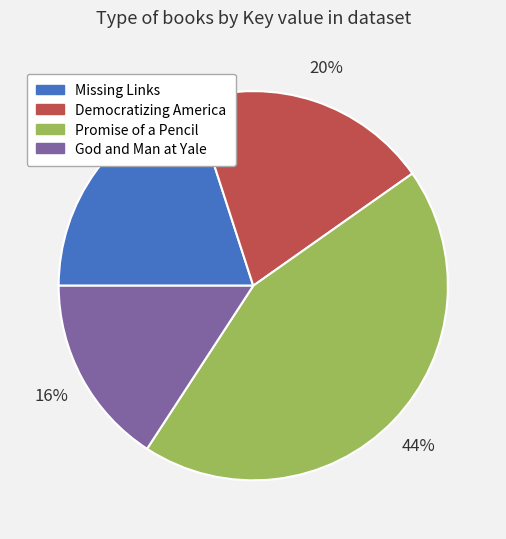

To the nearest percent, what is the average slice percentage?

25%